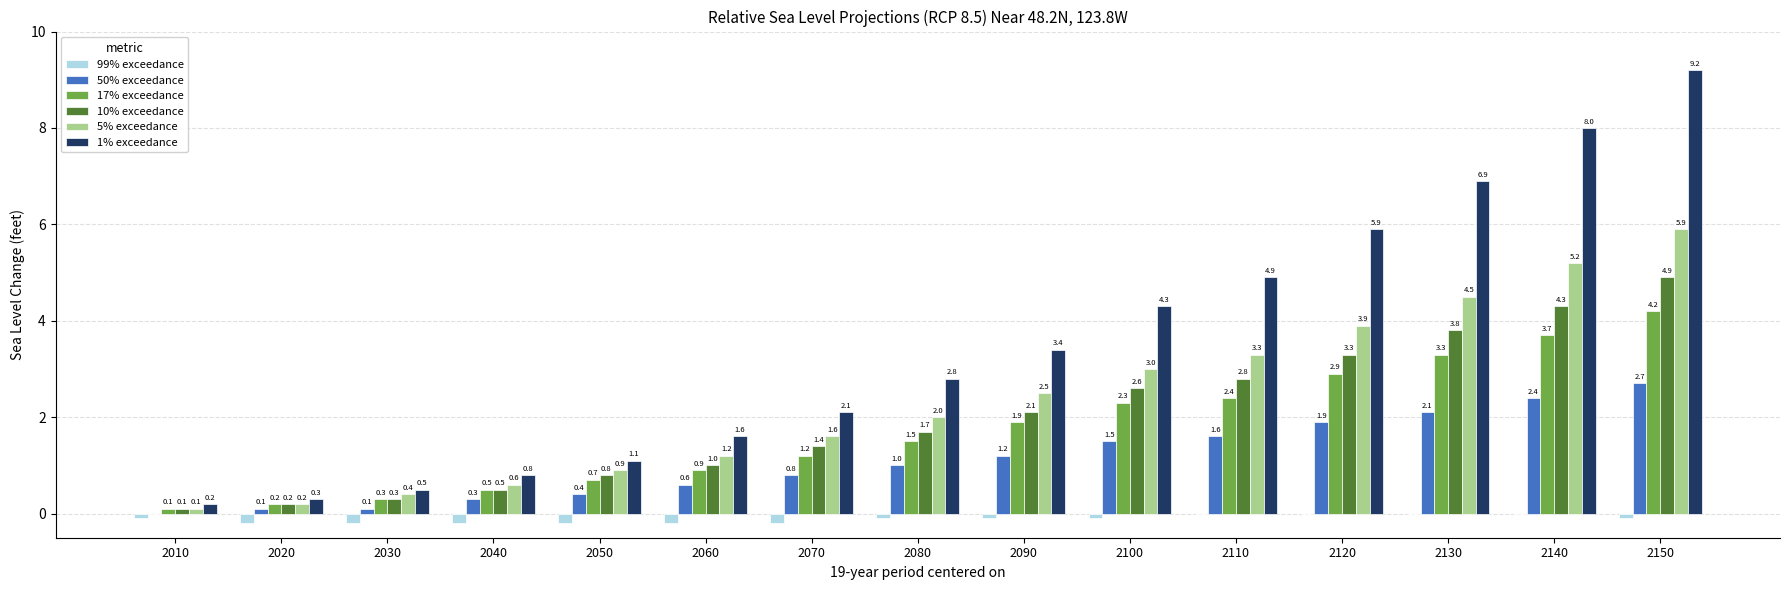

How many data points in 1% exceedance are above 2?

9